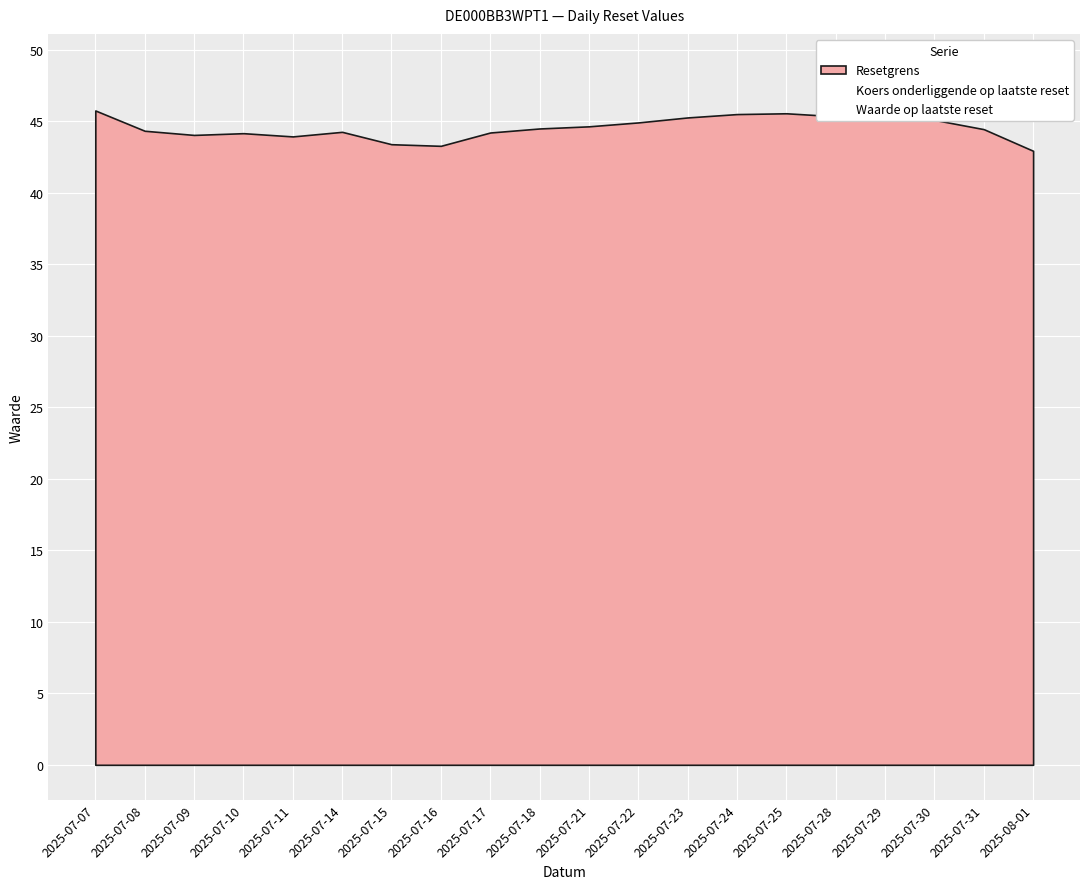

Between 2025-07-14 and 2025-07-24, which series saw the biggest shift?

Koers onderliggende op laatste reset